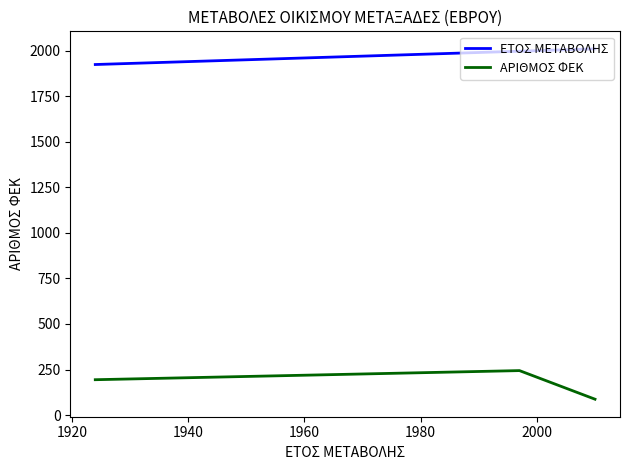

What is the highest value of the ΕΤΟΣ ΜΕΤΑΒΟΛΗΣ series?

2010